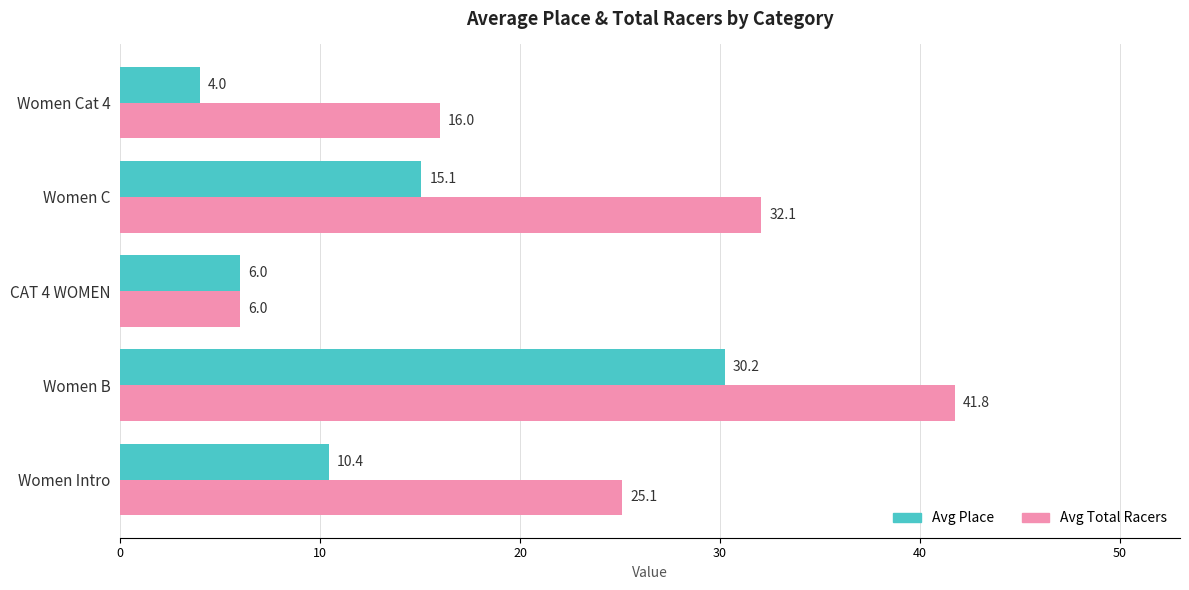

What is the average value of the Avg Place series?

13.1